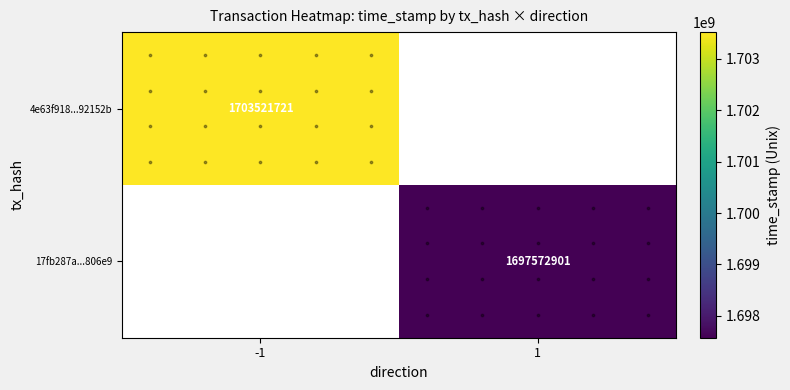

Reading left to right, what are all the values shown in this chart?

4e63f918828280412c013fa588614900092152b: -1	1703521721
17fb287a918f9b7ae3686cbe2ed9730560806e9: 1	1697572901